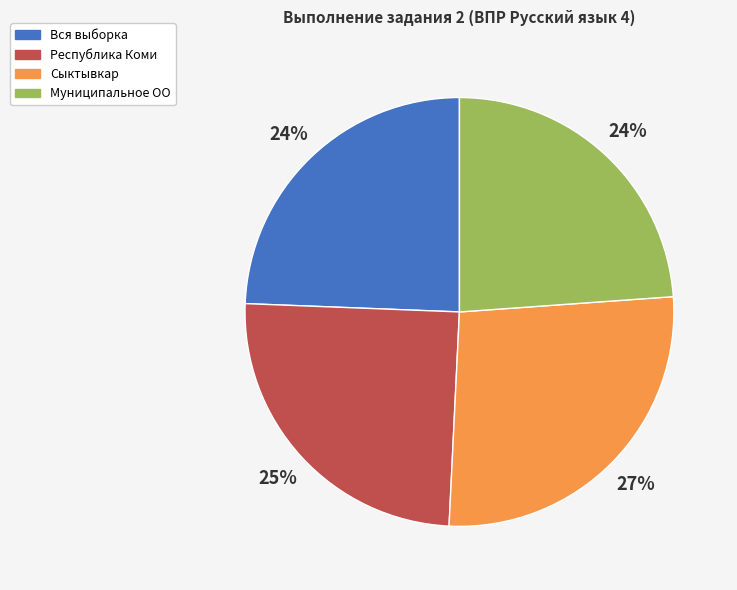

How many segments does this pie chart have?

4